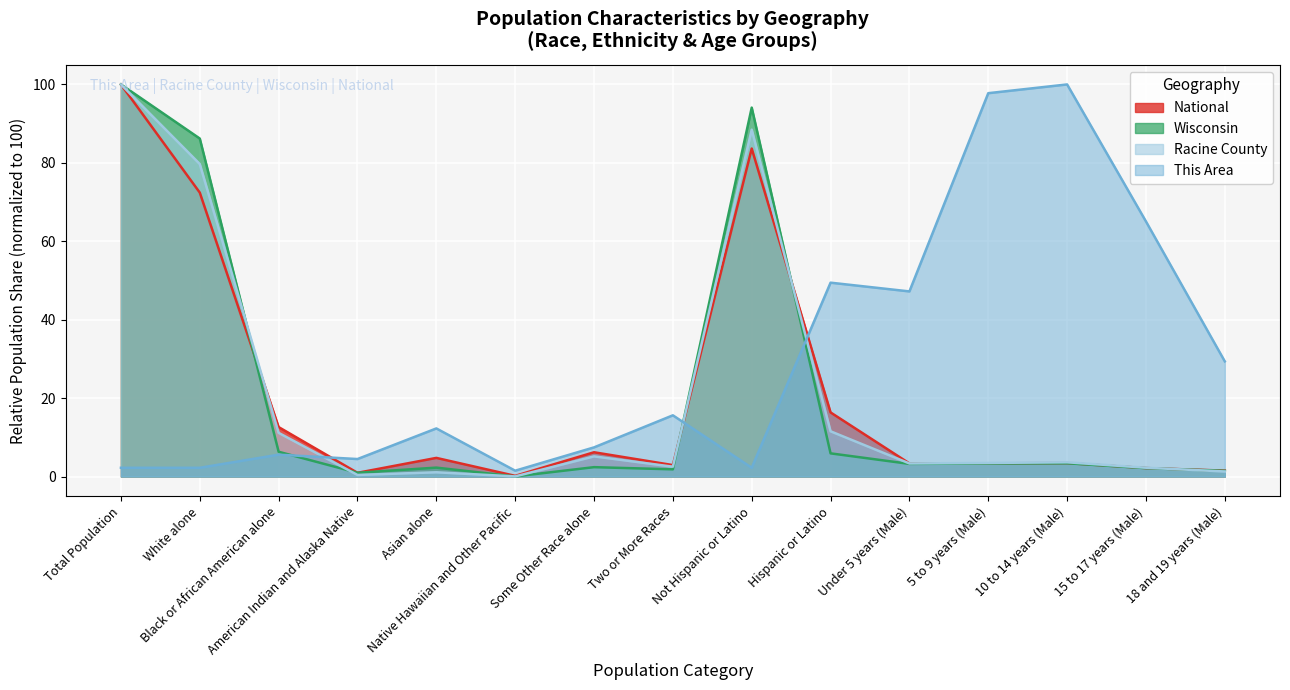

What is the sum of the Racine County values at Two or More Races and Black or African American alone?

13.7